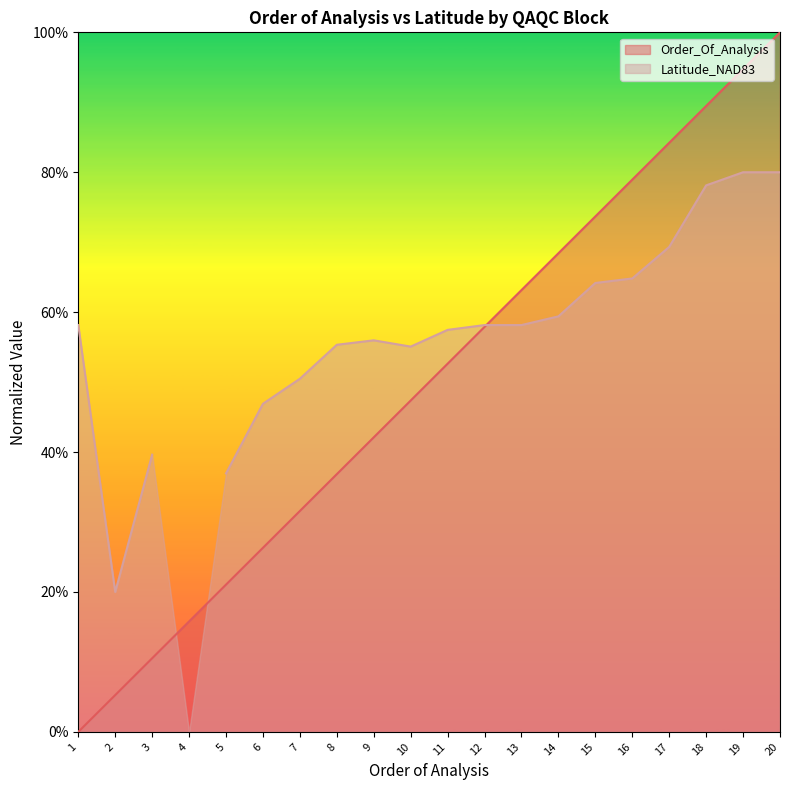

Between 20 and 13, which is larger?

20